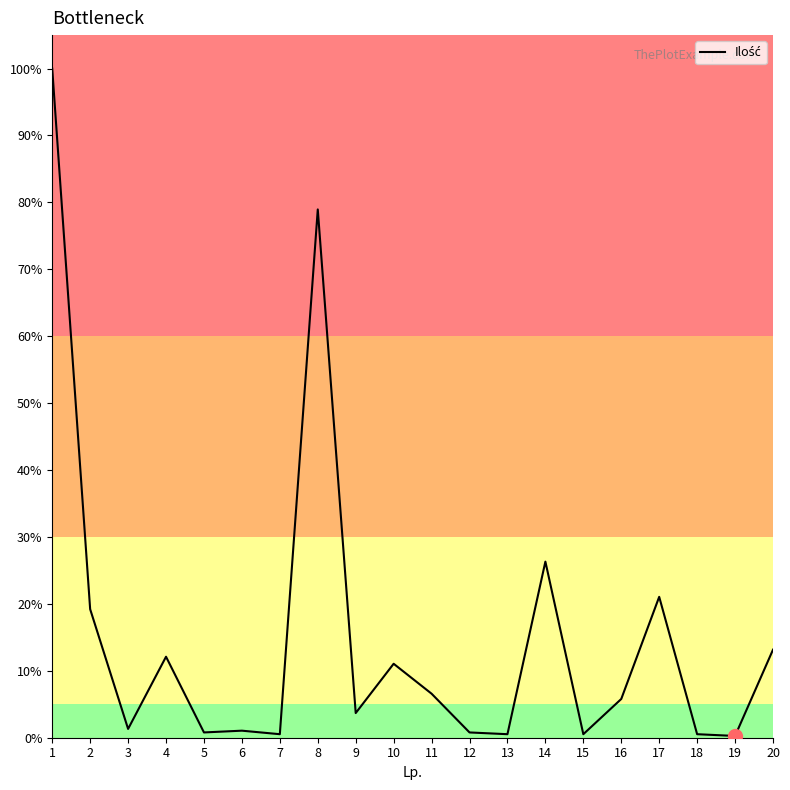

Is it true that the value at 16 is 5.8?

True